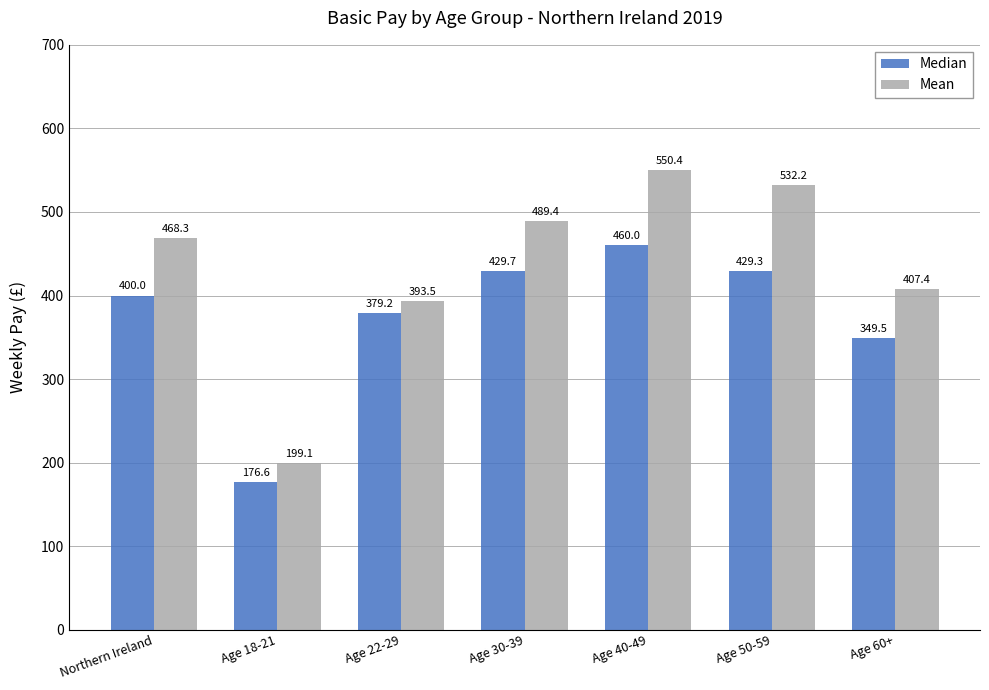

What is the total value across all series at Age 22-29?

772.7